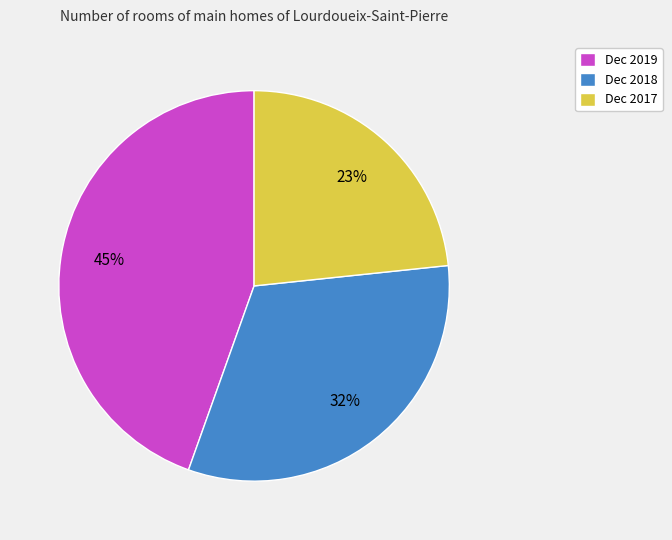

To the nearest percent, what is the difference between the Dec 2018 and Dec 2017 slice percentages?

9%